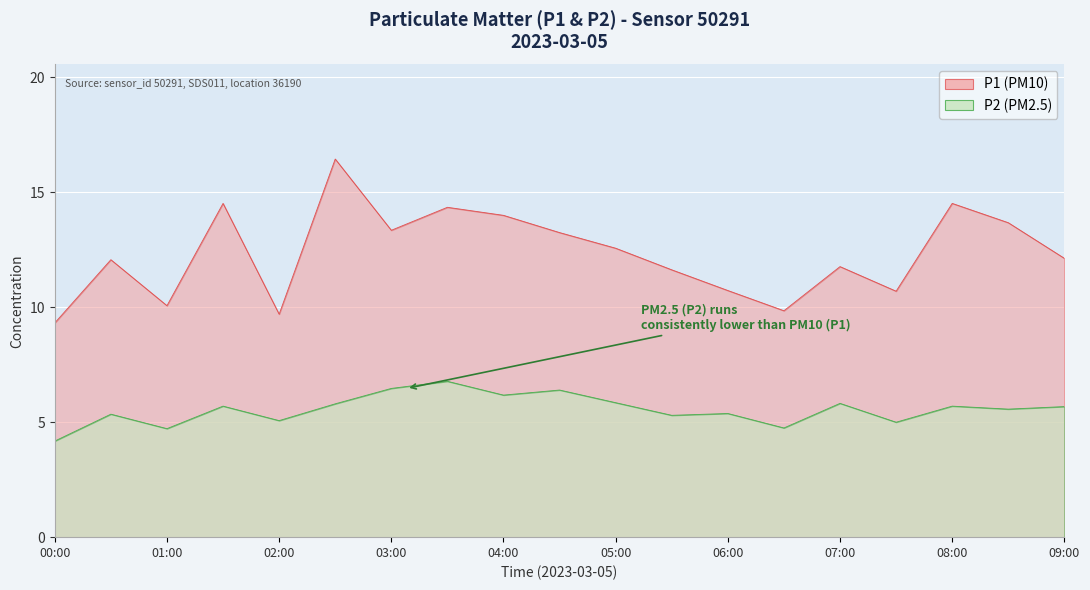

Which has a higher value, 02:30 or 01:30?

02:30